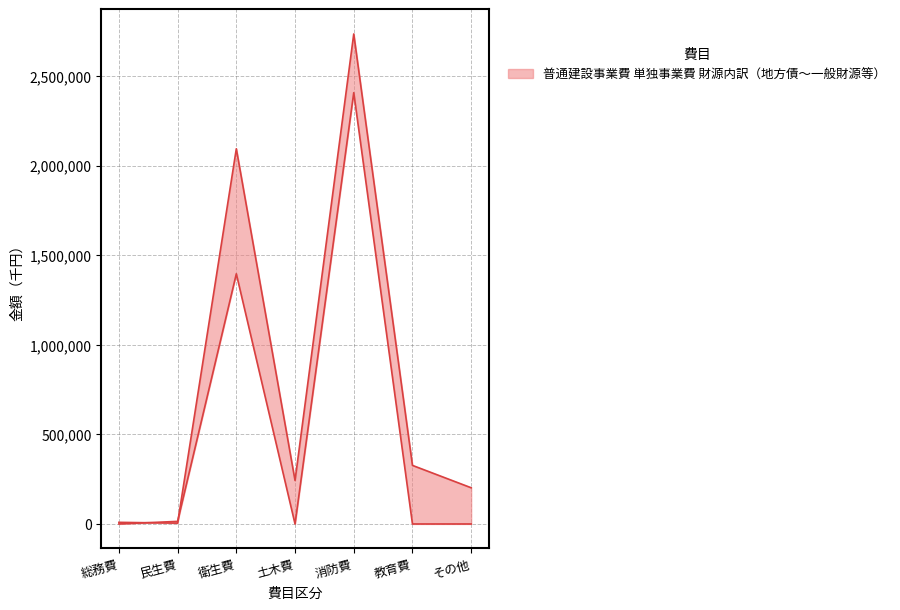

What is the maximum value shown in the chart?

2735045